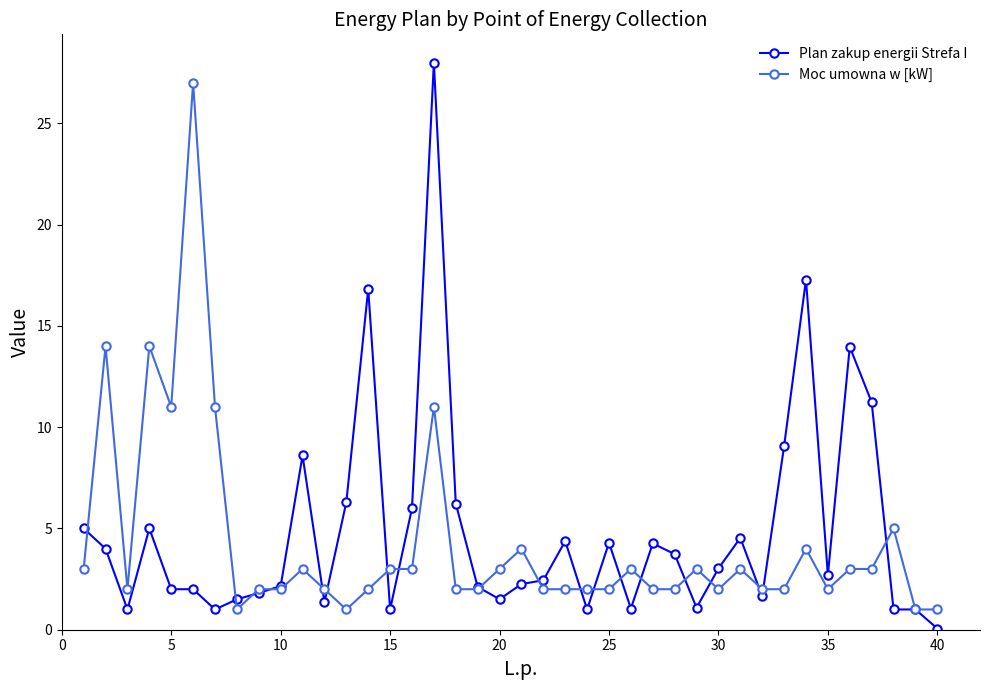

True or false: Plan zakup energii Strefa I has more than 0 points higher than both neighbors.

True